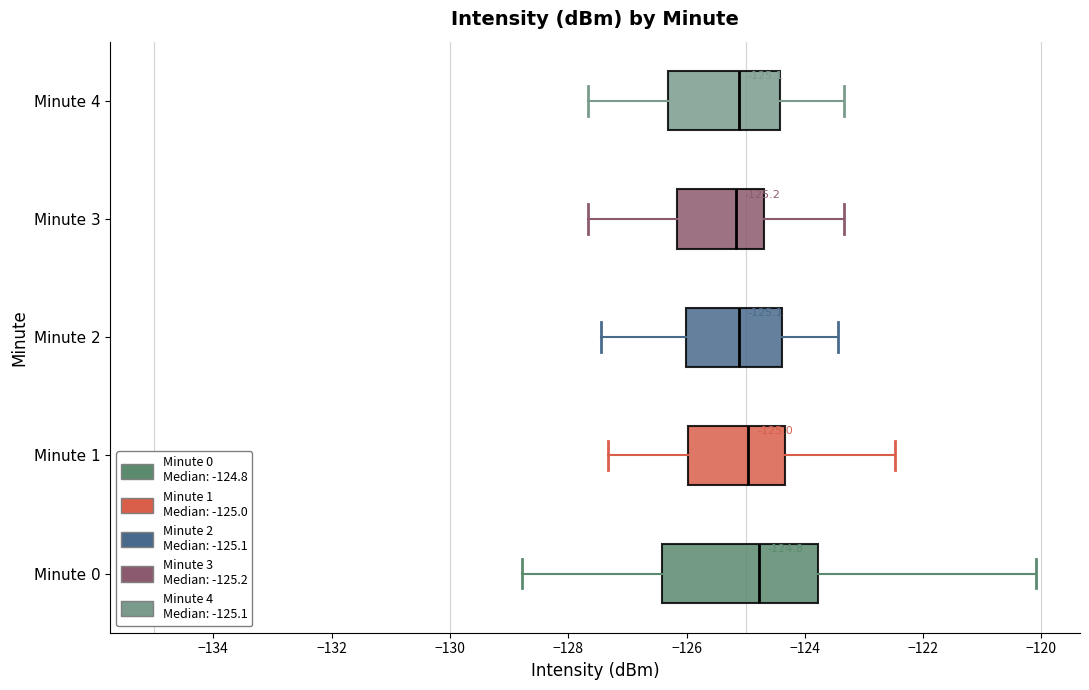

Which box is the widest, from its left edge to its right edge?

Minute 0